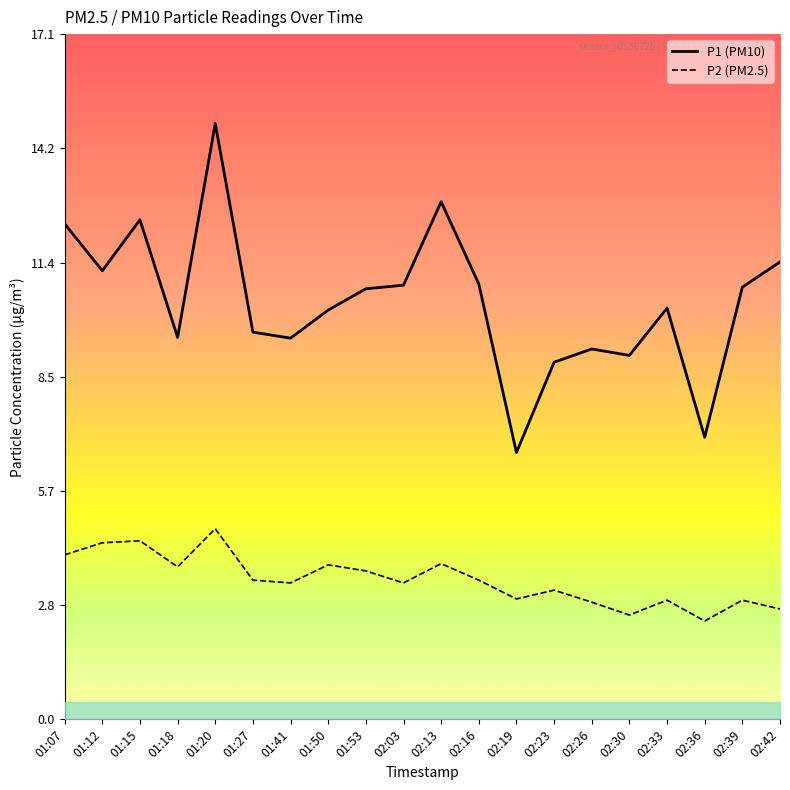

Reading left to right, list all the values displayed in this chart.

P1: 01:07=12.3	01:12=11.2	01:15=12.4	01:18=9.5	01:20=14.8	01:27=9.7	01:41=9.5	01:50=10.2	01:53=10.7	02:03=10.8	02:13=12.9	02:16=10.8	02:19=6.7	02:23=8.9	02:26=9.2	02:30=9.1	02:33=10.2	02:36=7.0	02:39=10.8	02:42=11.4
P2: 01:07=4.1	01:12=4.4	01:15=4.5	01:18=3.8	01:20=4.8	01:27=3.5	01:41=3.4	01:50=3.9	01:53=3.7	02:03=3.4	02:13=3.9	02:16=3.5	02:19=3.0	02:23=3.2	02:26=2.9	02:30=2.6	02:33=3.0	02:36=2.5	02:39=3.0	02:42=2.8